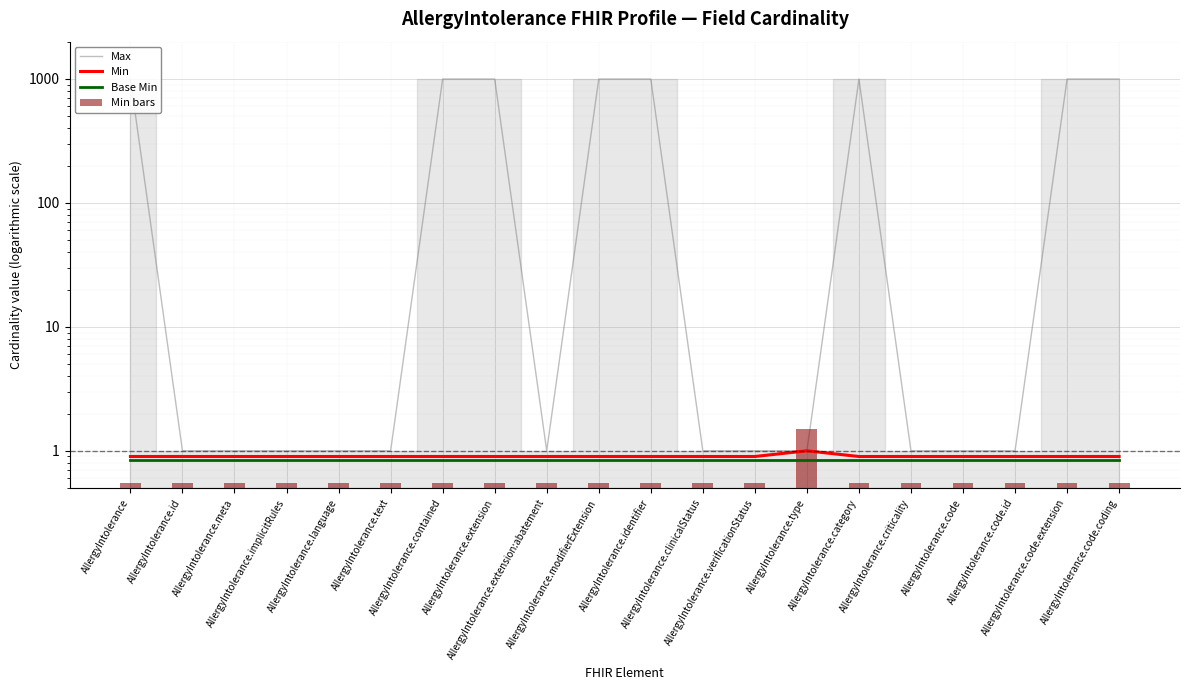

Which series has the largest range (max minus min)?

Max